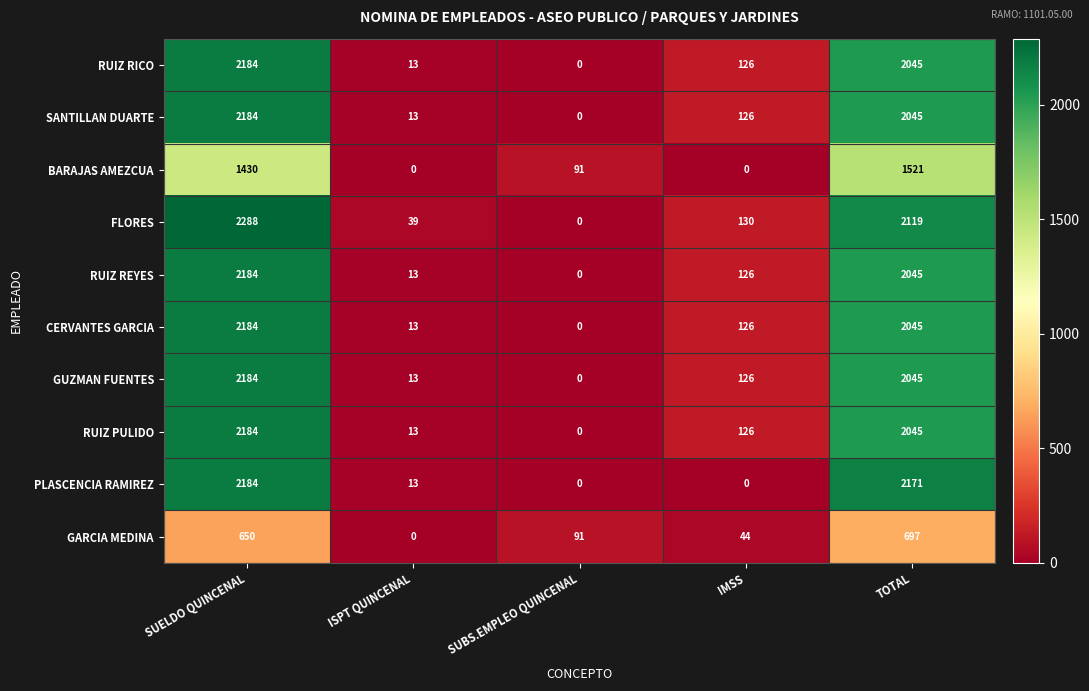

How many values in PLASCENCIA RAMIREZ are above zero?

3